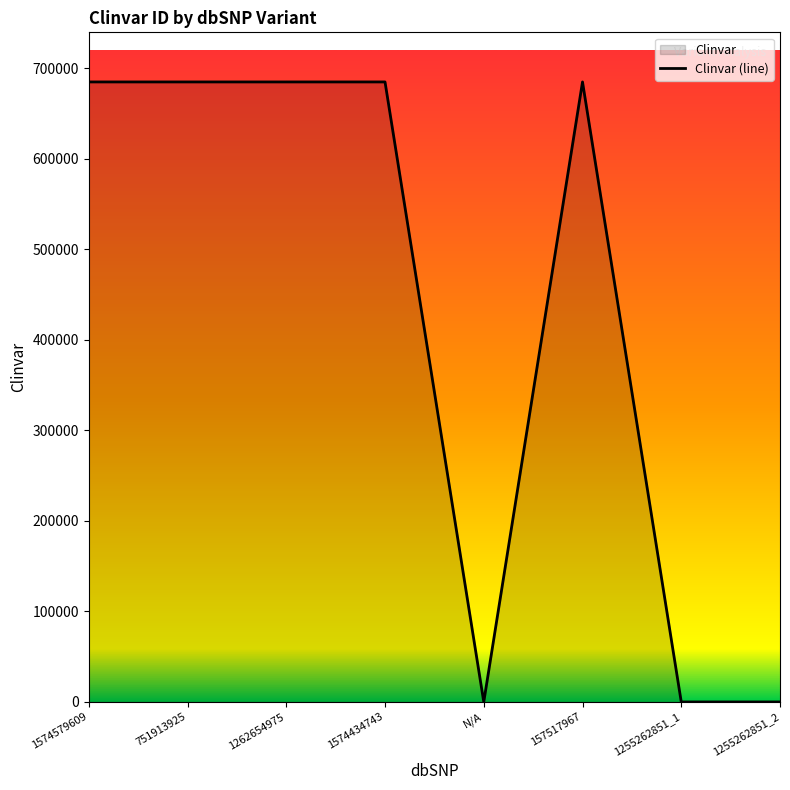

How many positive values are there?

5